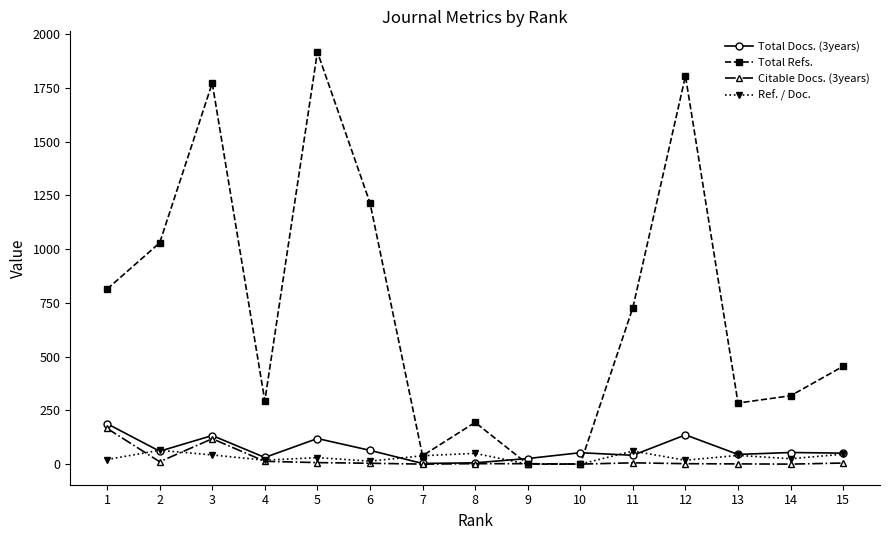

How many series are shown in this chart?

4